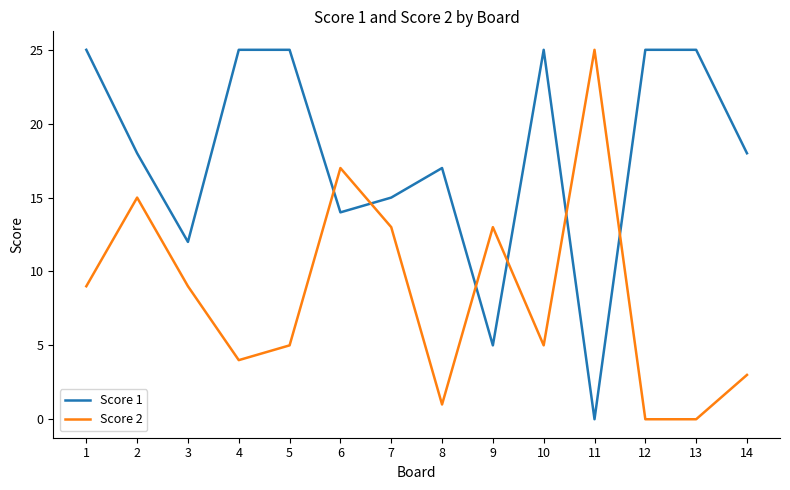

List the series in order of their overall mean, lowest first.

Score 2, Score 1